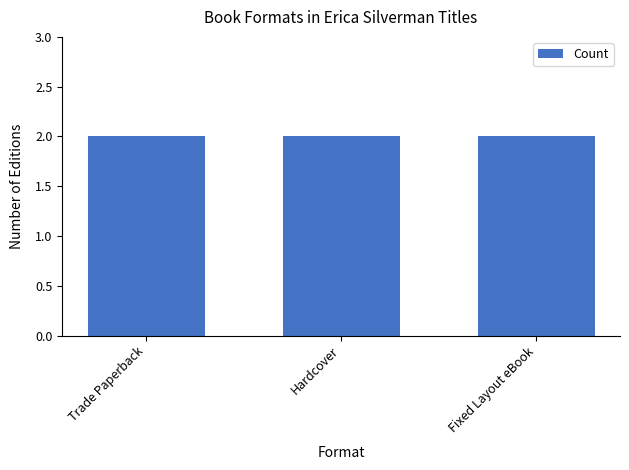

At which label is the value closest to 1?

Fixed Layout eBook